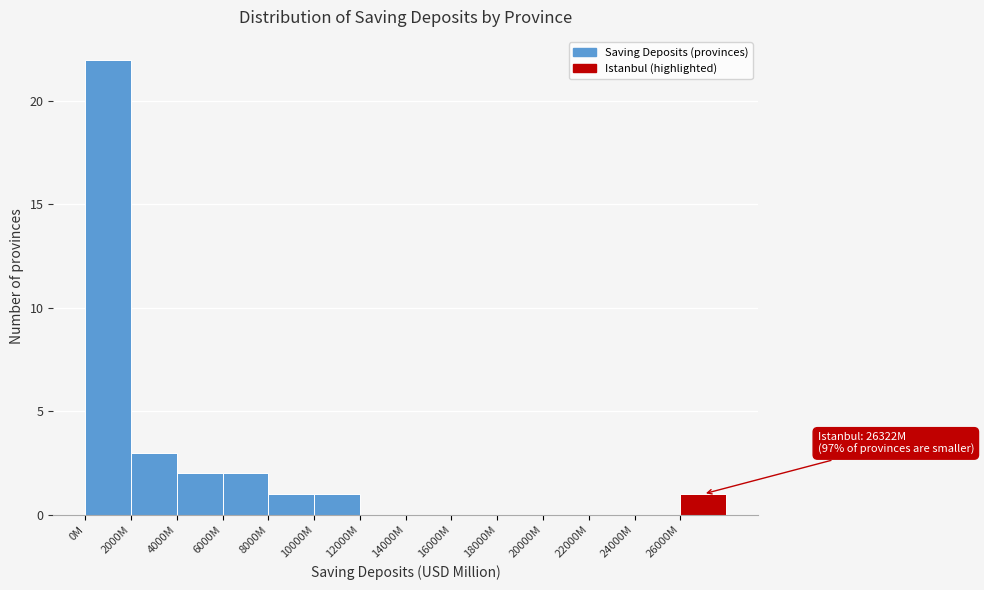

Reading left to right, transcribe all the data shown in this chart.

0M=22	2000M=3	4000M=2	6000M=2	8000M=1	10000M=1	12000M=0	14000M=0	16000M=0	18000M=0	20000M=0	22000M=0	24000M=0	26000M=1